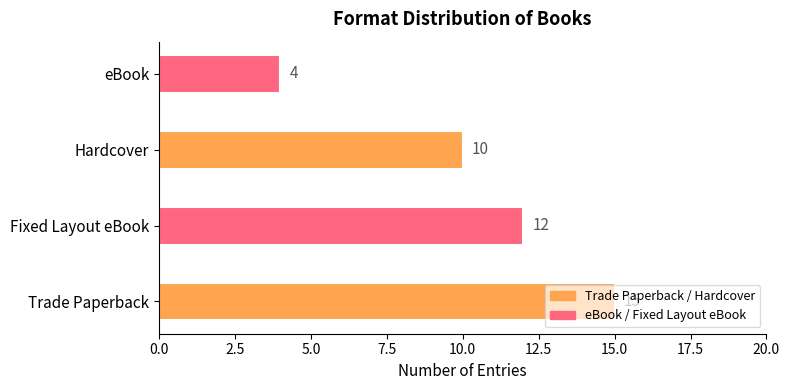

True or false: the data shows 15 at Trade Paperback.

True